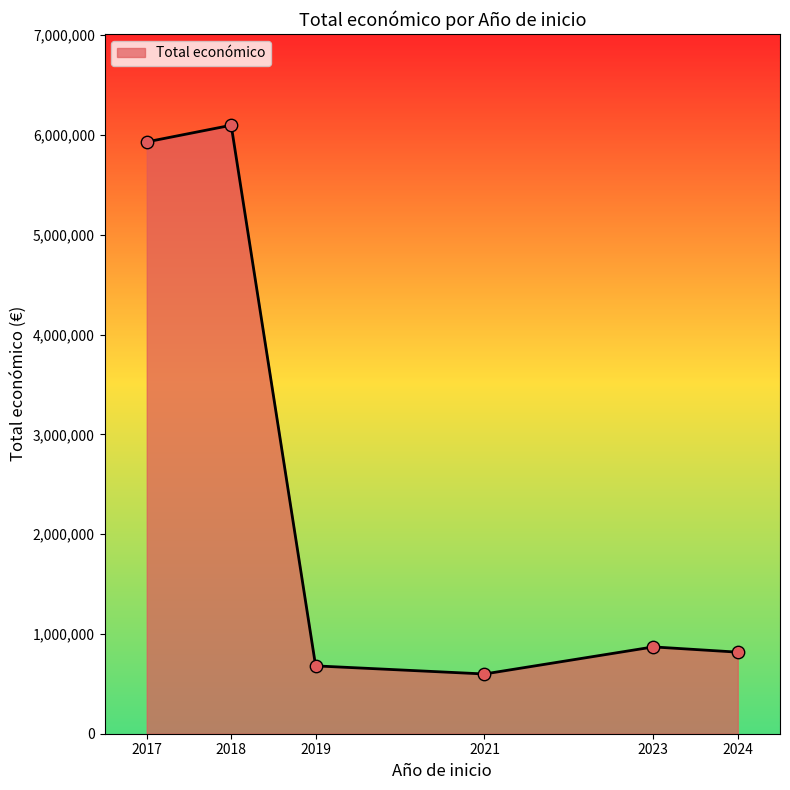

Between 2021 and 2023, which is larger?

2023